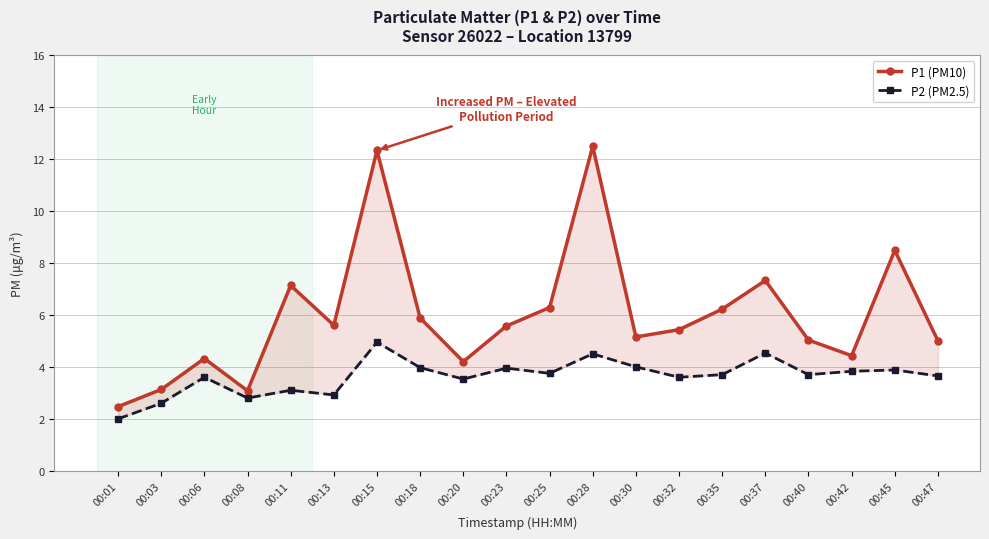

How many data points does each series have?

20